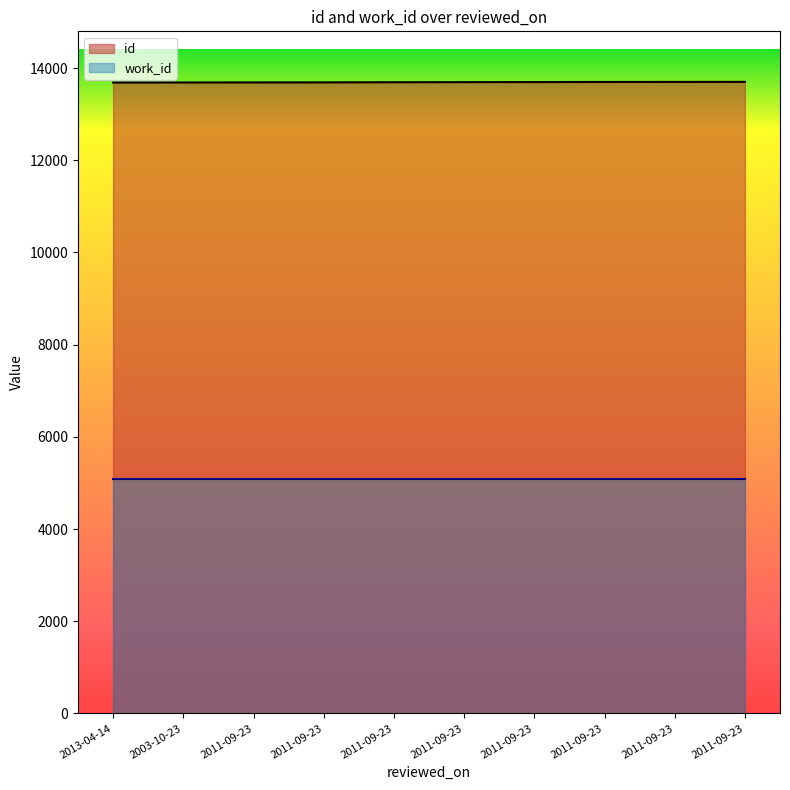

Rank the categories by value from highest to lowest.

2011-09-23, 2011-09-23, 2011-09-23, 2011-09-23, 2011-09-23, 2011-09-23, 2011-09-23, 2011-09-23, 2003-10-23, 2013-04-14